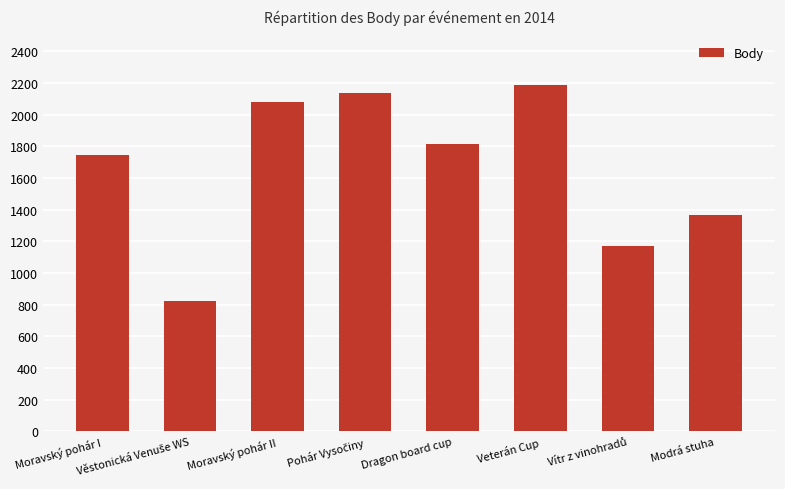

What is the maximum value shown in the chart?

2188